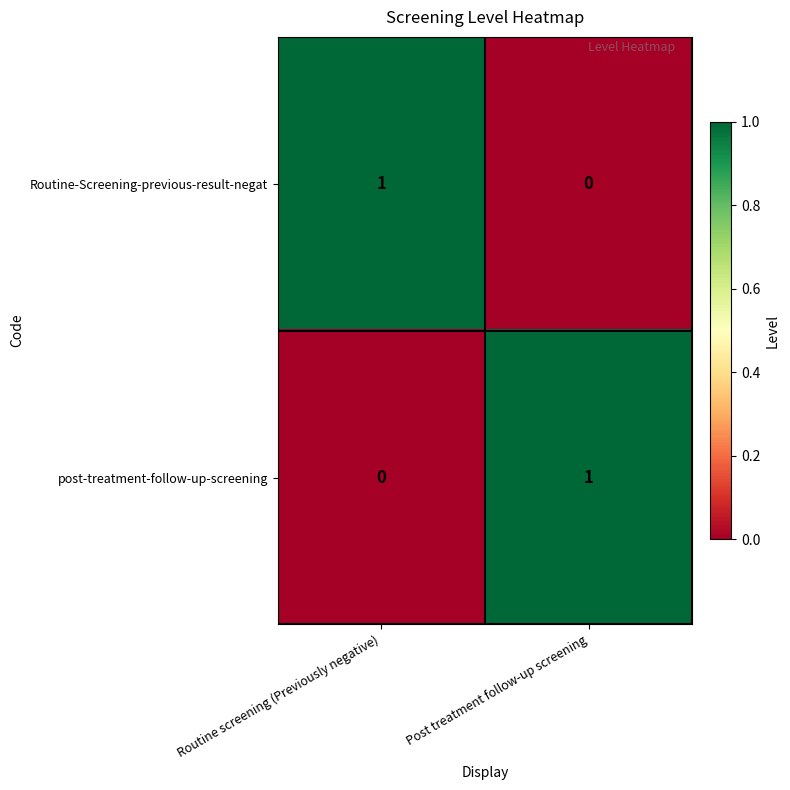

How many data points in Routine-Screening-previous-result-negat are less than 1?

1